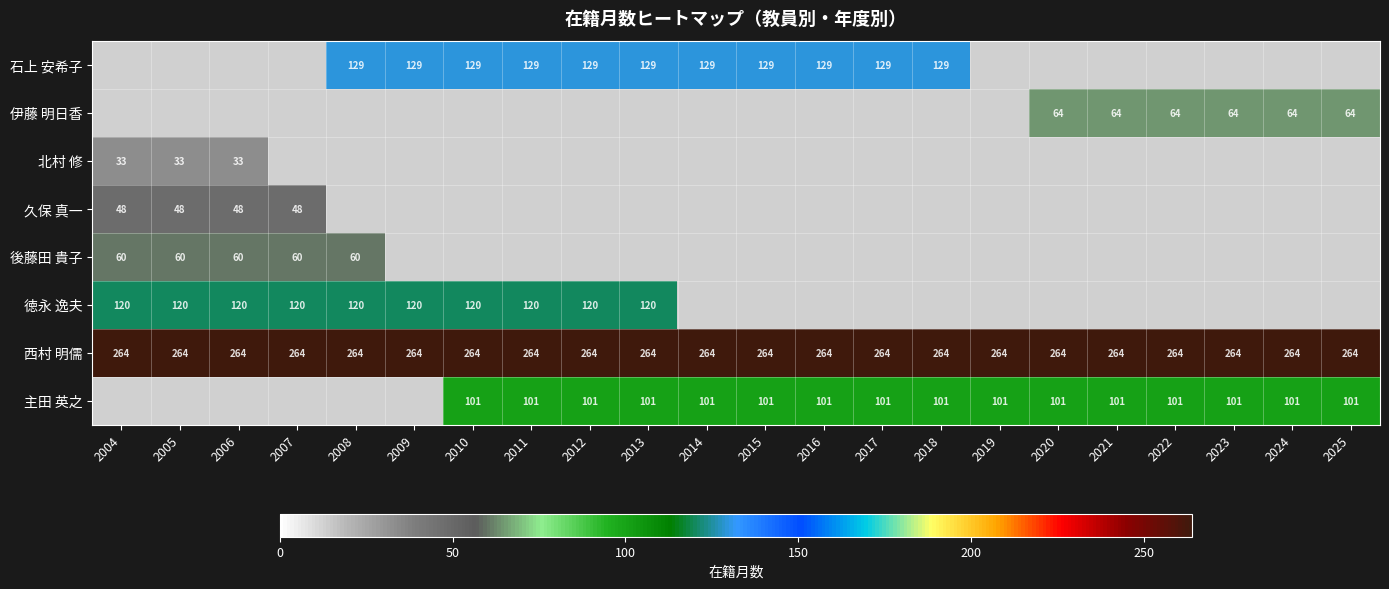

The 石上 安希子 series shows 83 at 2008. True or false?

False